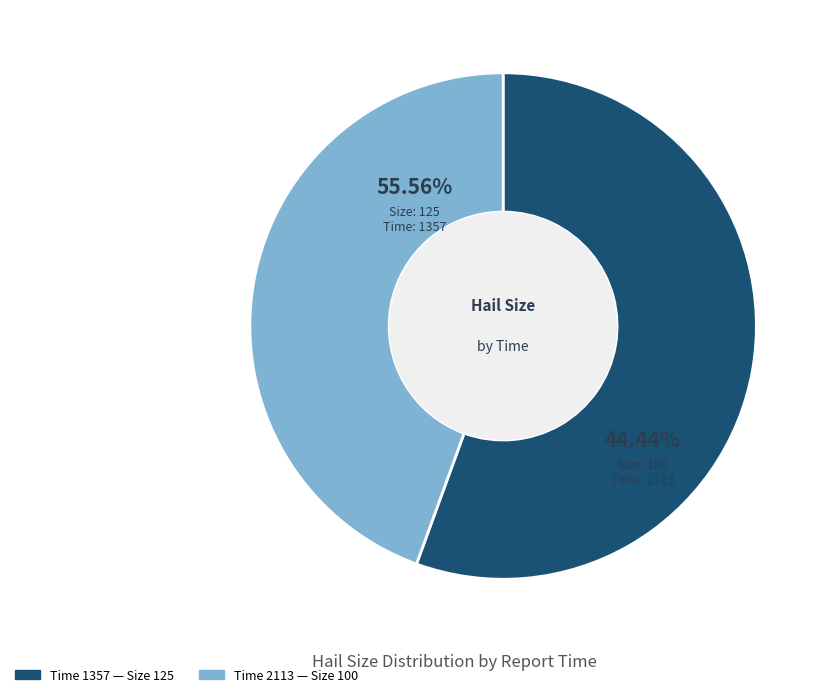

Count the number of slices in the pie.

2